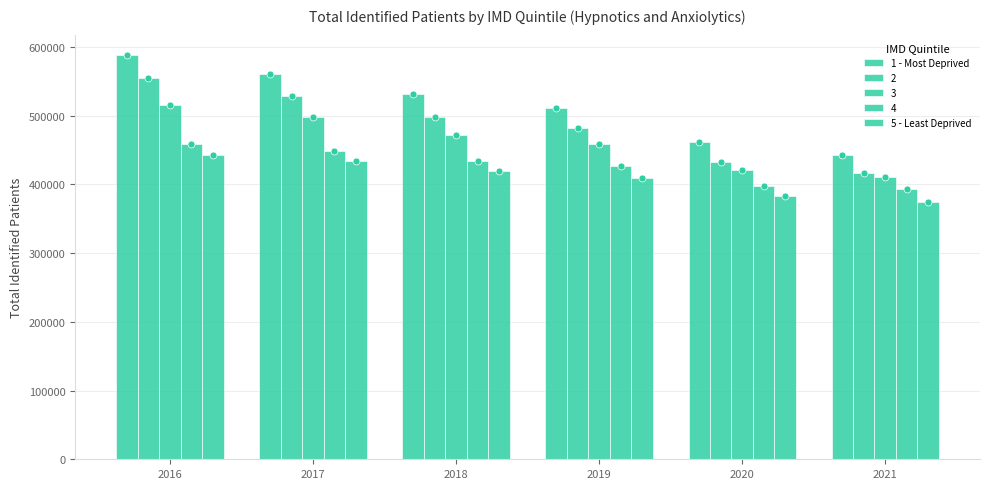

How many values in the 5 - Least Deprived series are below 419297?

3